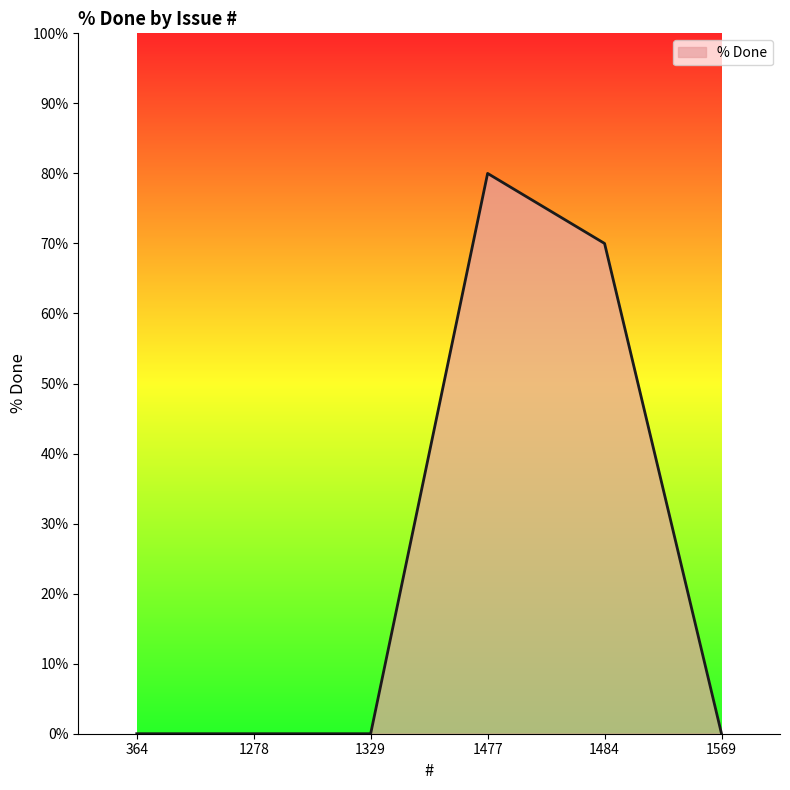

How many values are between 0 and 70?

5